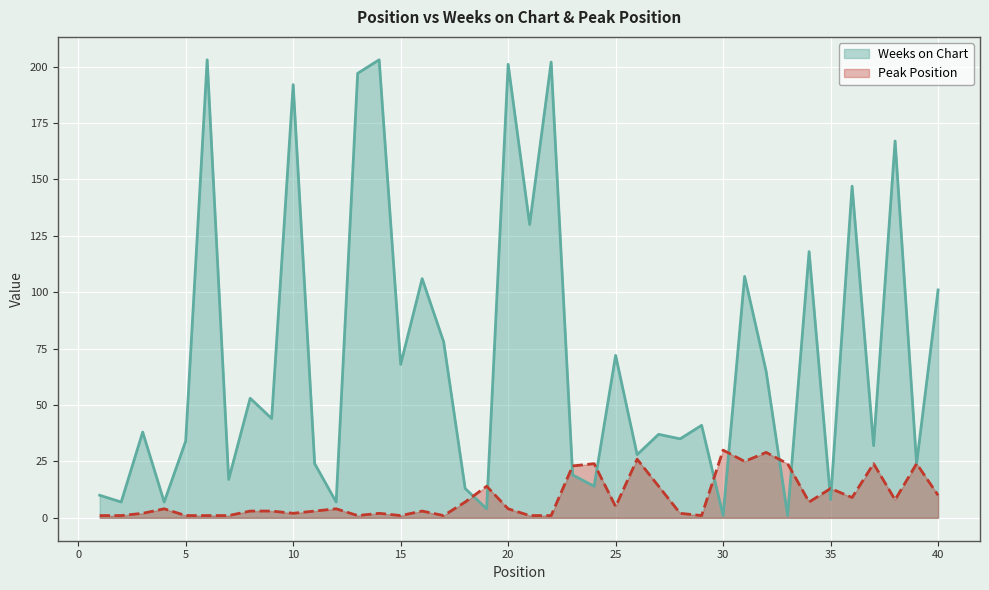

What is the sum of the Weeks on Chart values at 22 and 26?

230